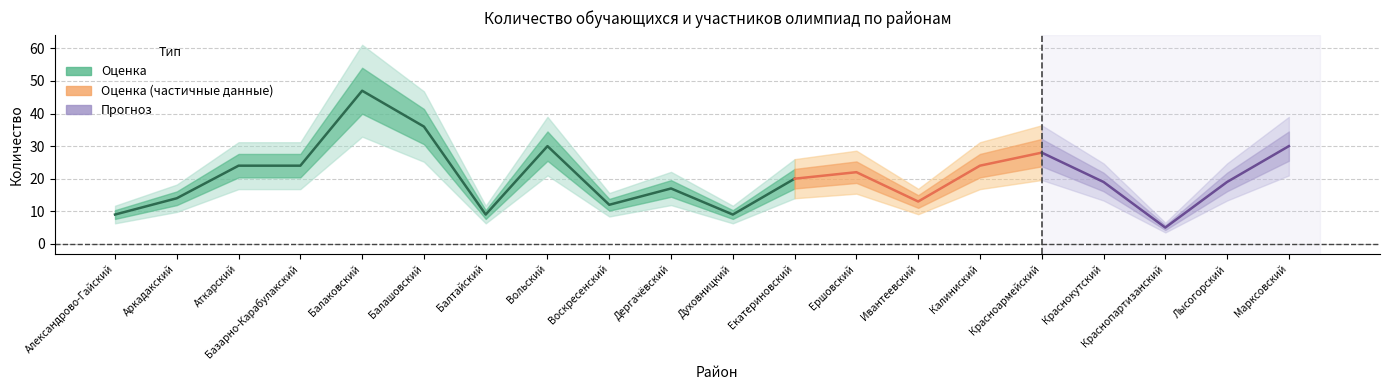

What is the highest value of the Общее кол-во обучающихся series?

47